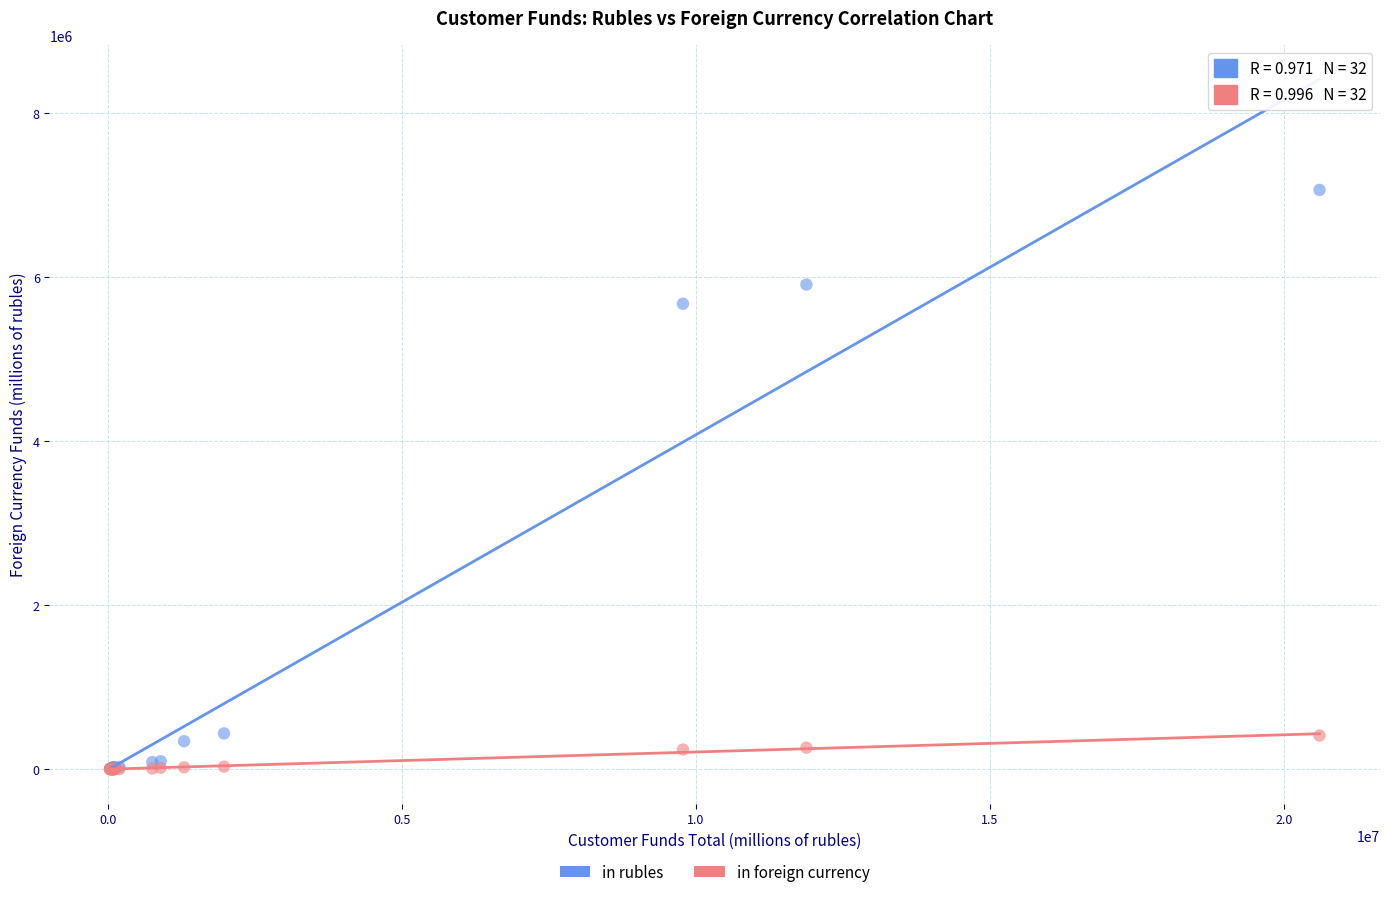

Which series contains the highest Y value?

in rubles